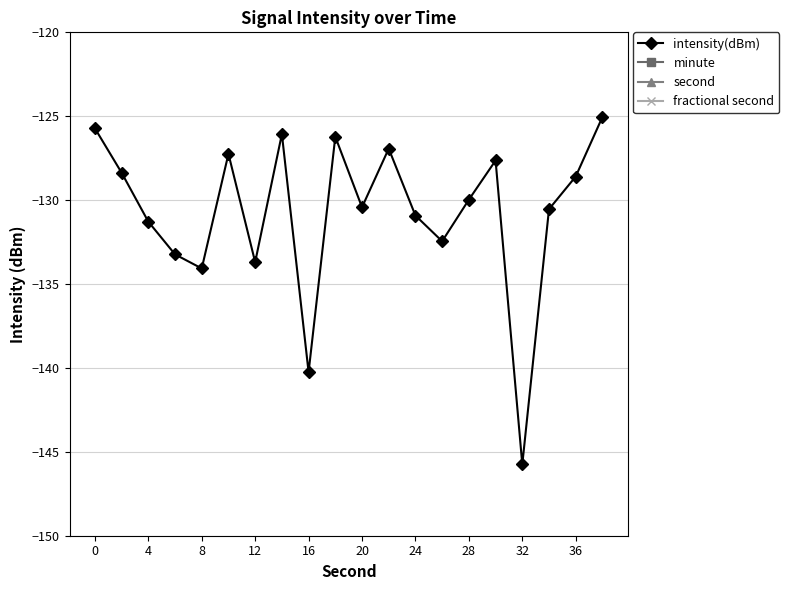

The value of intensity(dBm) at 16 is -140.3. True or false?

True